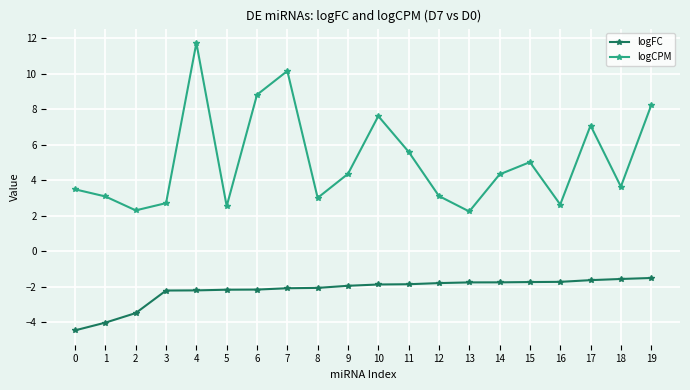

At which label does logCPM first exceed 4?

4